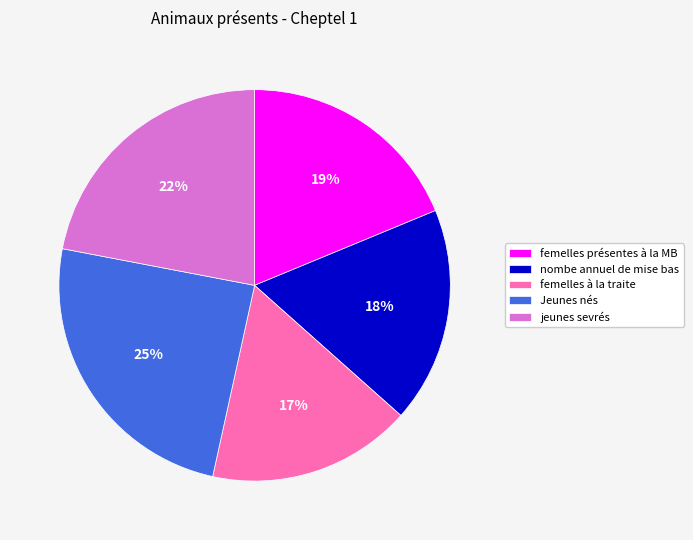

What percentage is the nombe annuel de mise bas slice, to the nearest percent?

18%